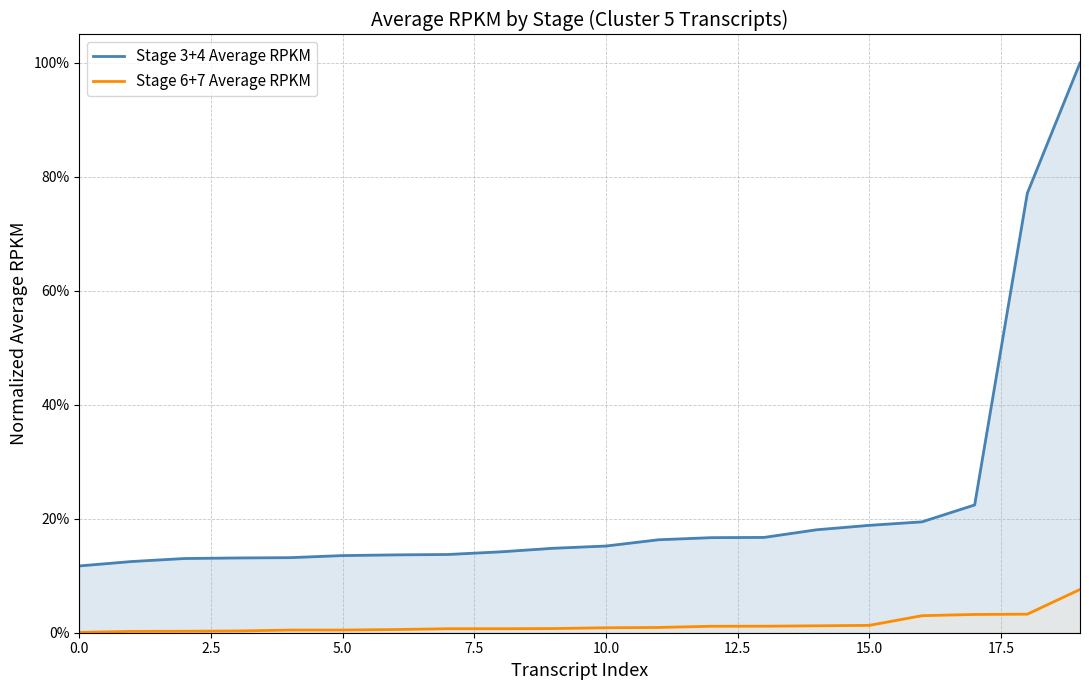

At which category does the chart reach its peak across all series?

19